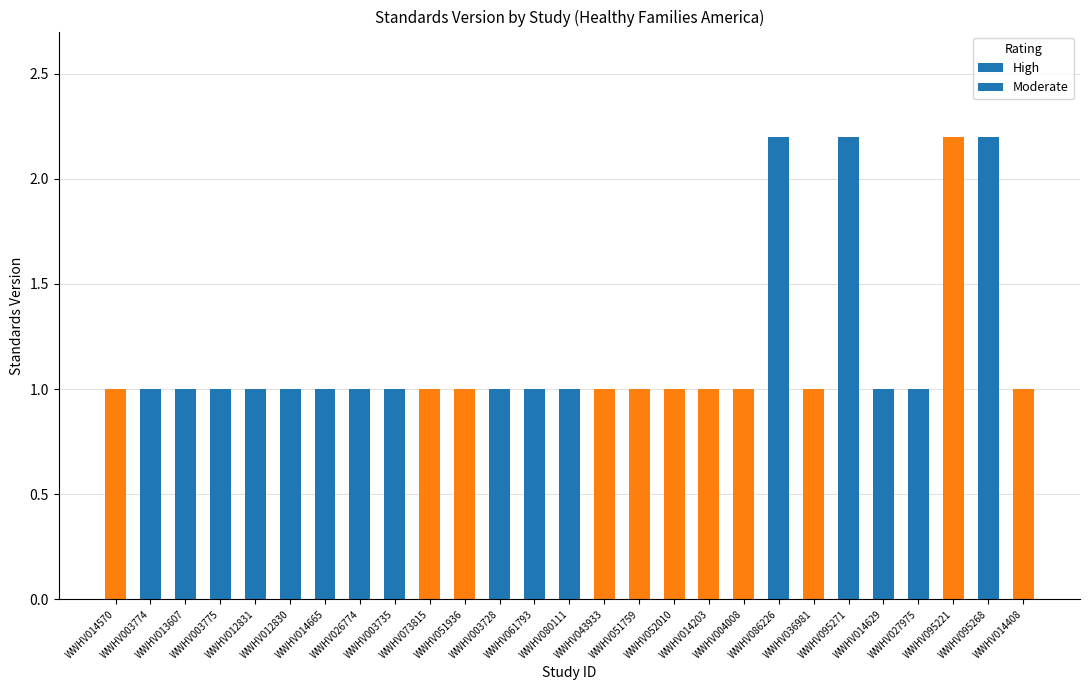

What is the average value?

1.2